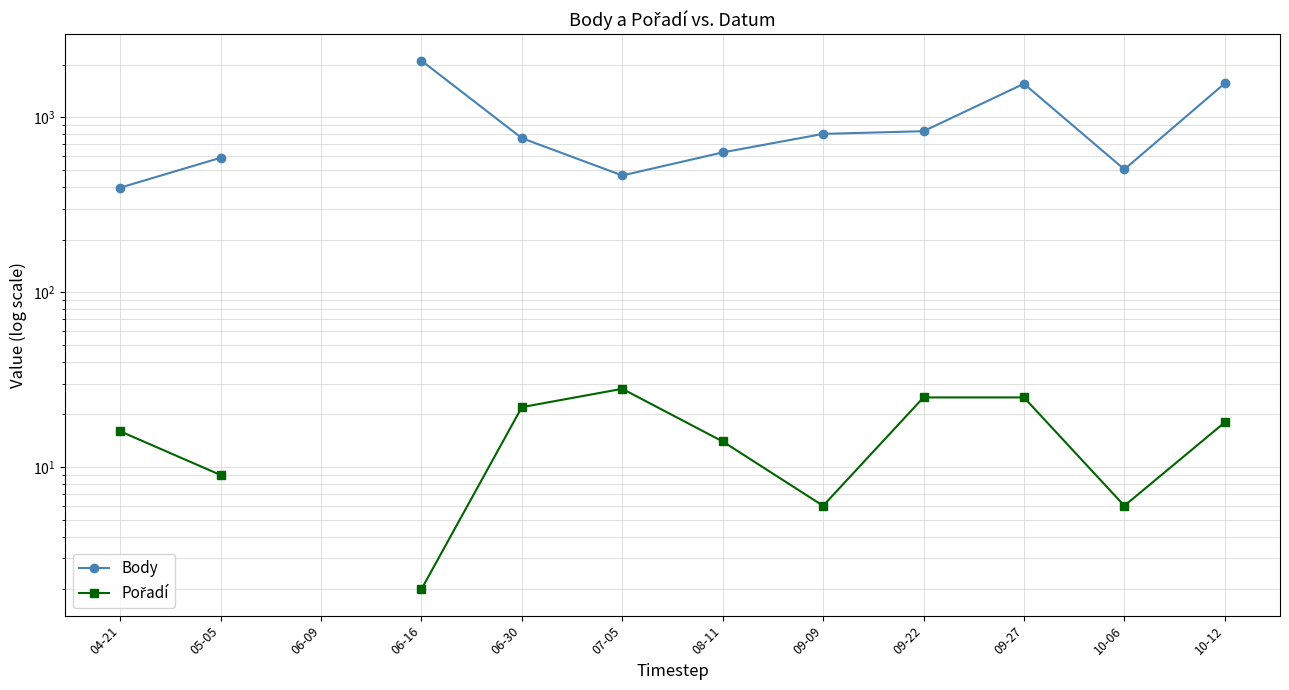

True or false: Body and Pořadí intersect in this chart.

False